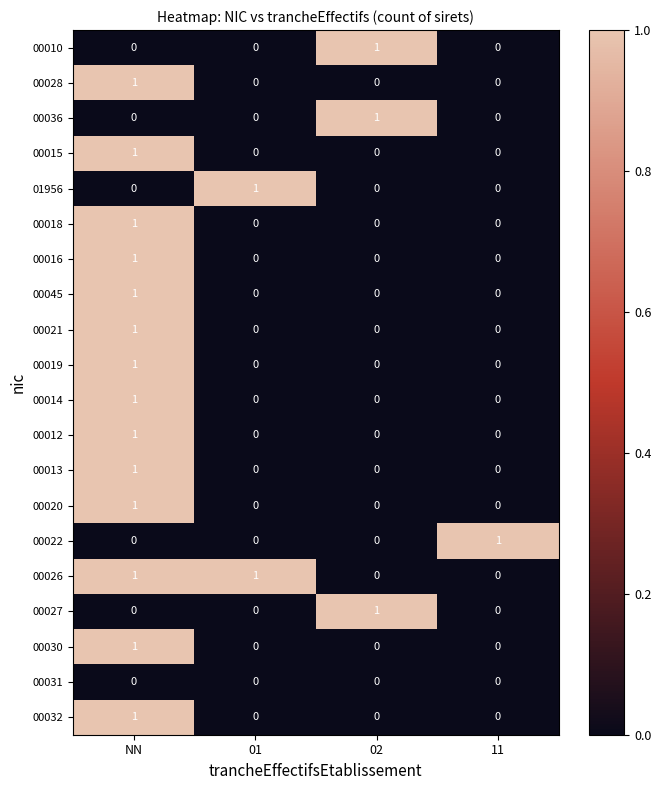

At how many categories does at least one series exceed 0?

4